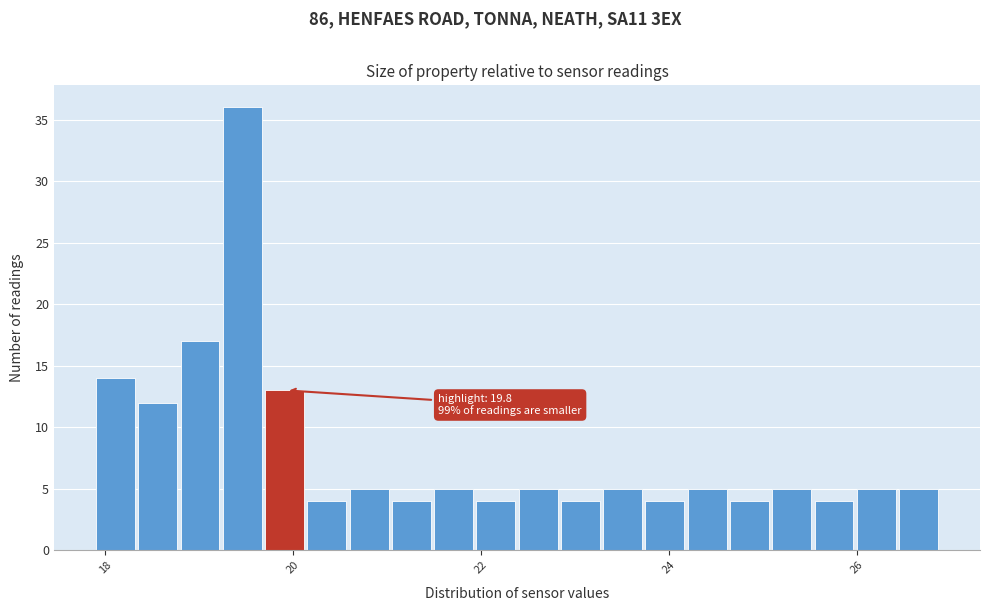

Read against the x-axis, roughly where is the centre of the tallest bar?

19.4